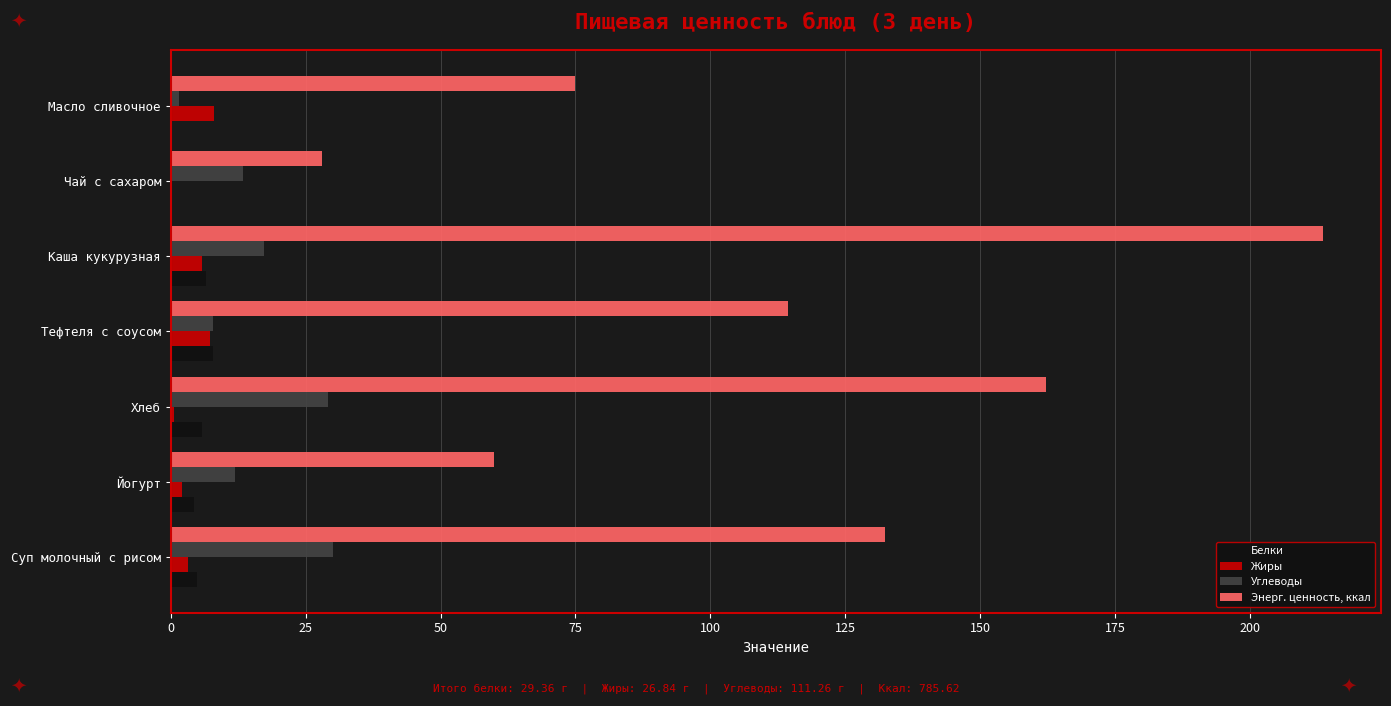

Where is Энерг. ценность, ккал nearest to the value 120?

Тефтеля с соусом